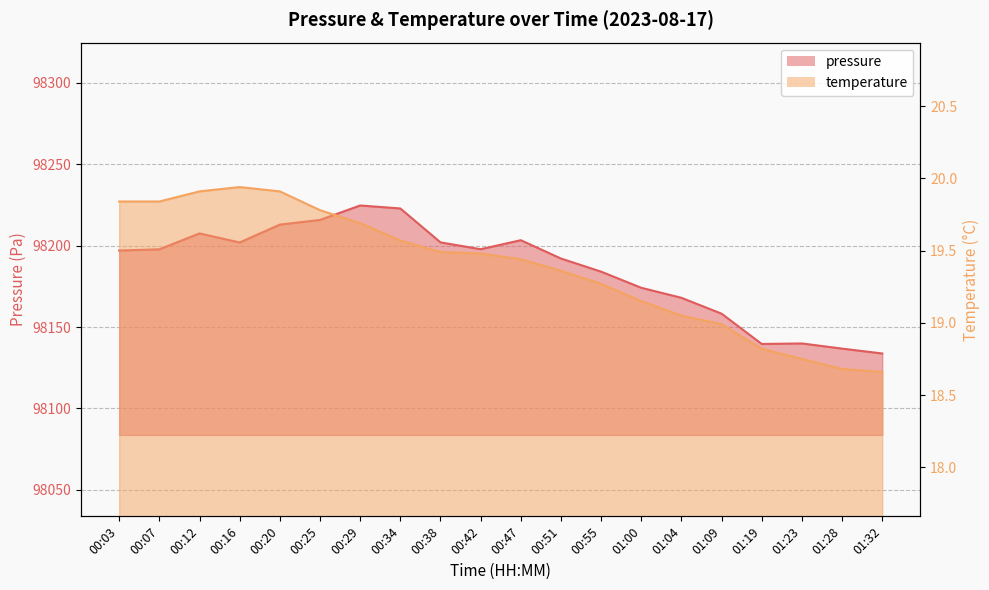

Which series has the largest total across all categories?

pressure